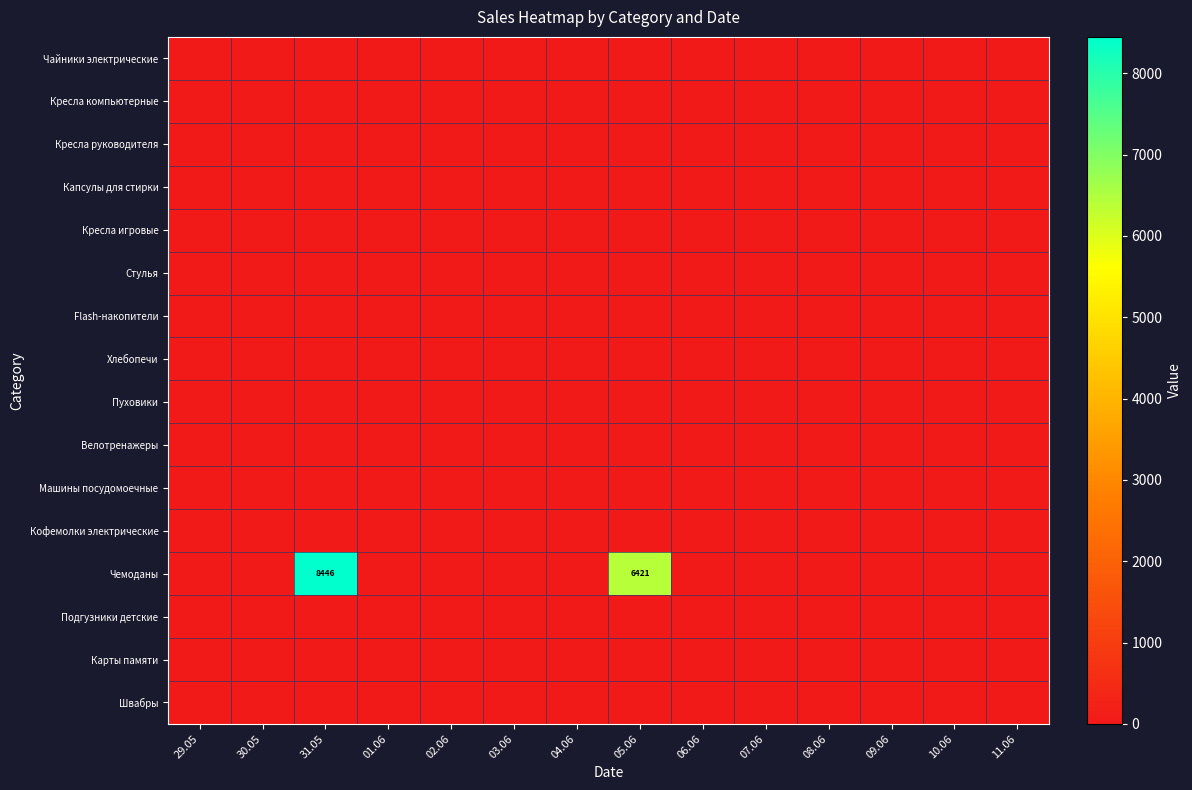

At which label is Карты памяти closest to 0?

29.05